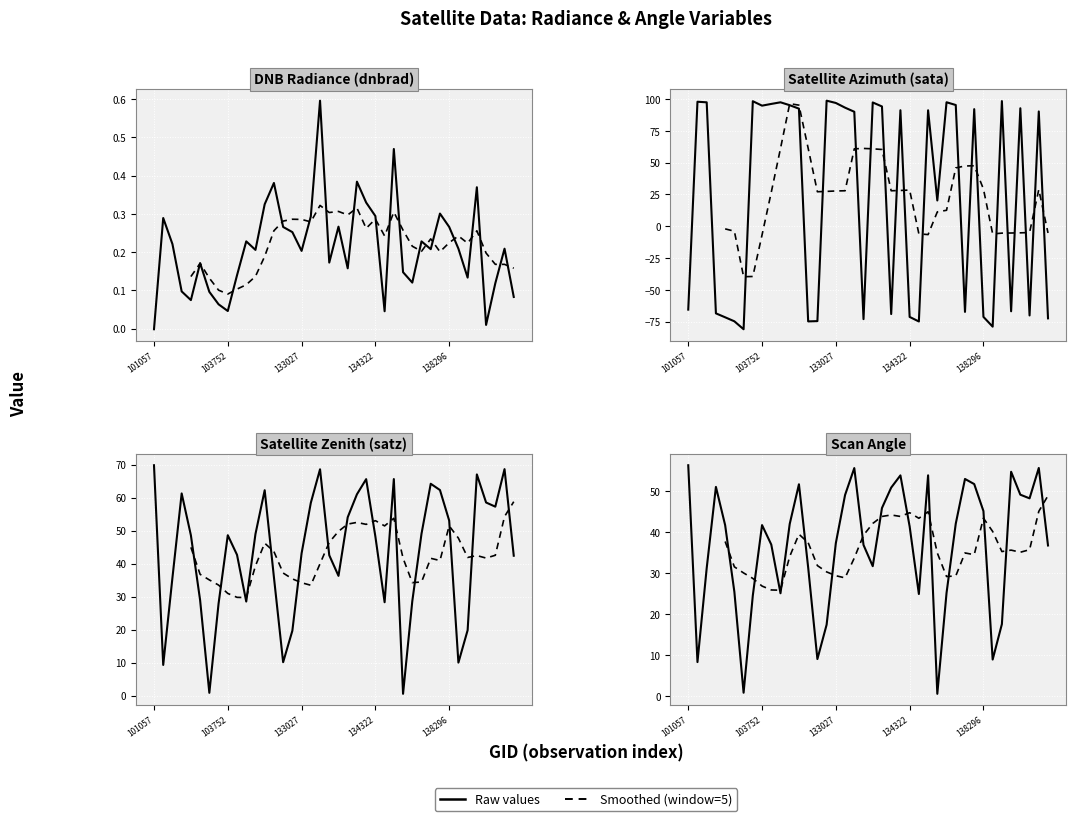

True or false: satz and scan_angle cross at least once.

False